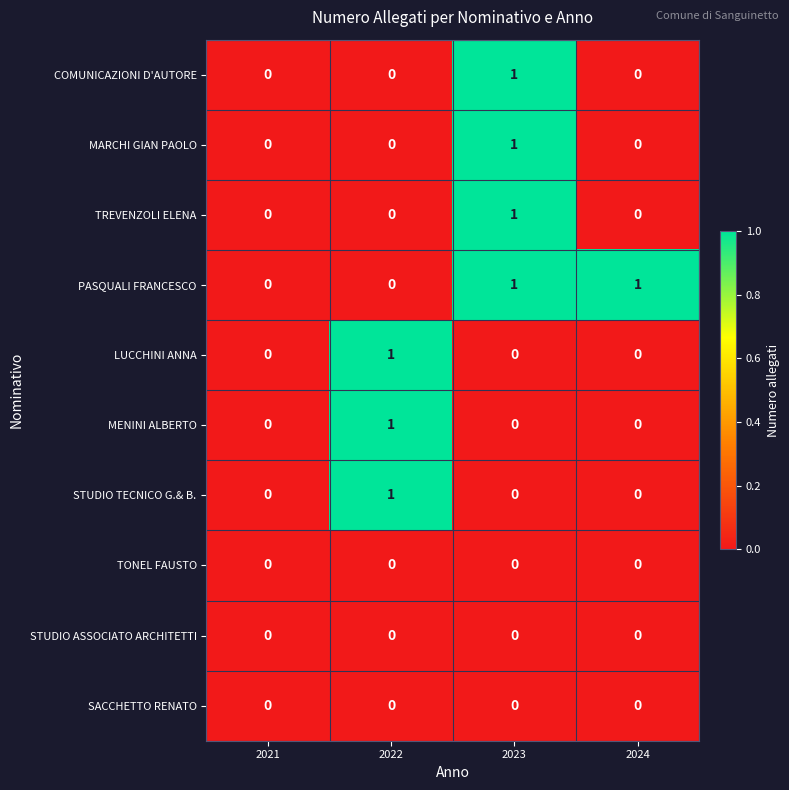

How many COMUNICAZIONI D'AUTORE values are between 0 and 1?

4